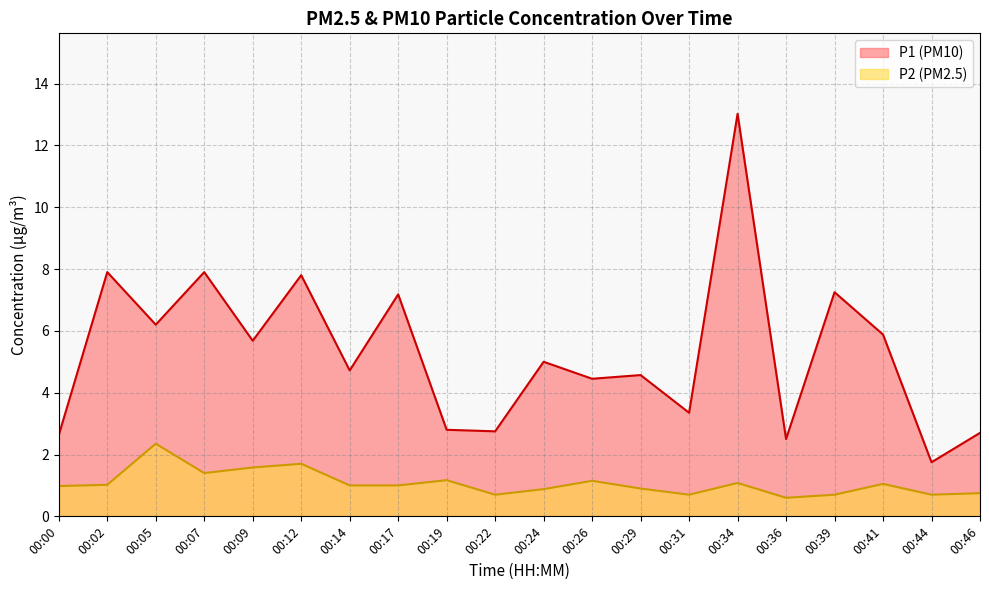

What is the sum of all P2 values?

21.4